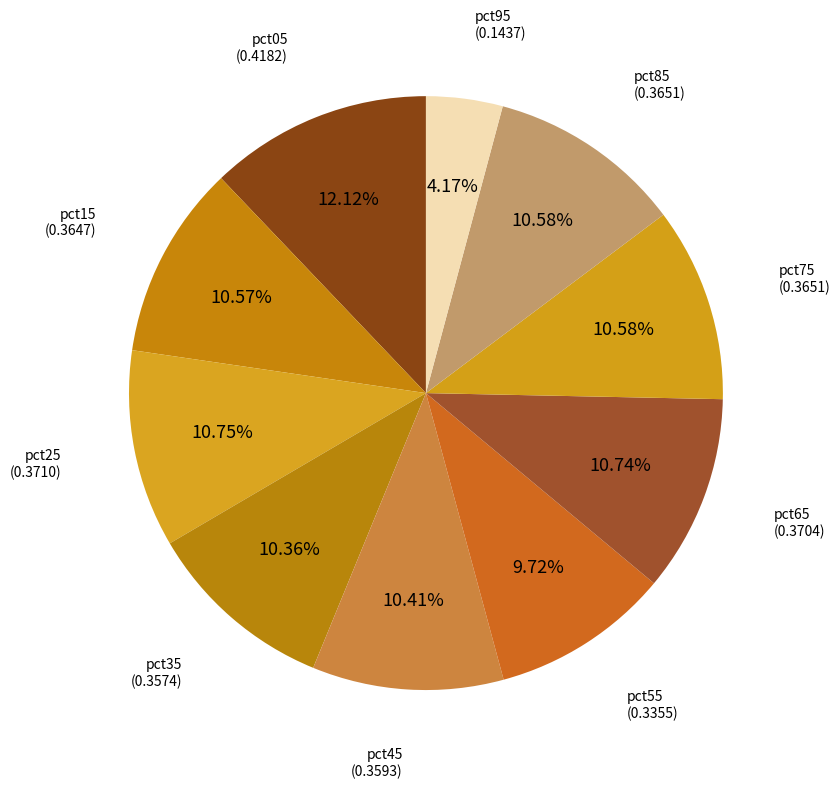

How many segments does this pie chart have?

10